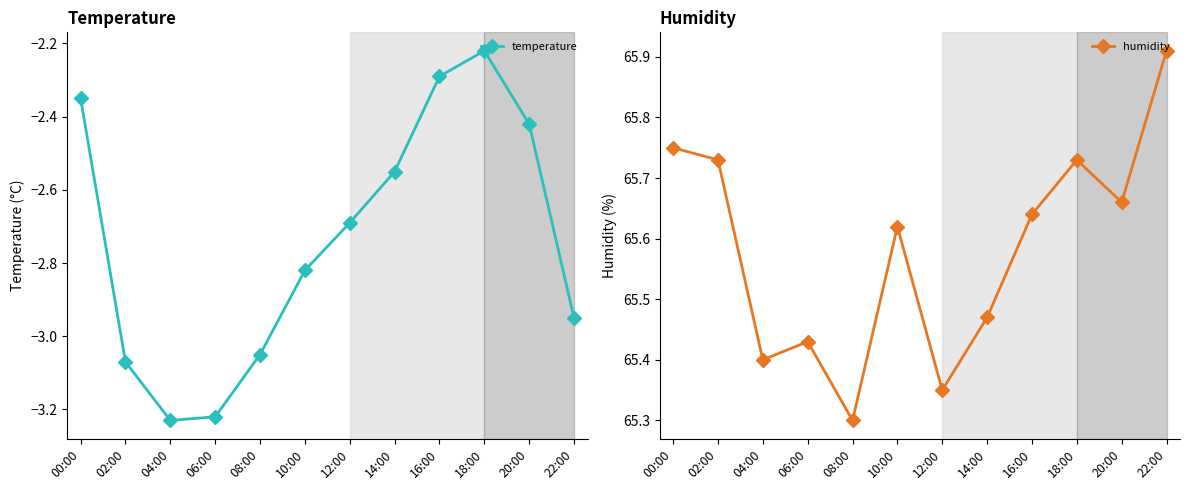

True or false: humidity has more than 2 points higher than both neighbors.

True